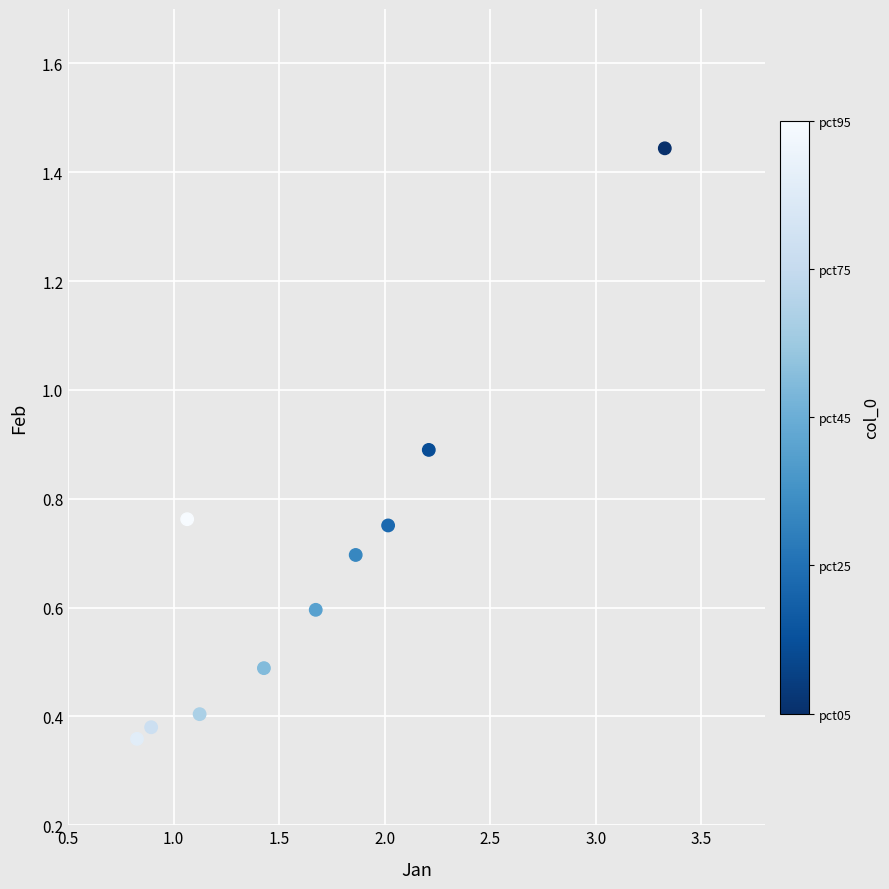

What is the average X value?

1.6